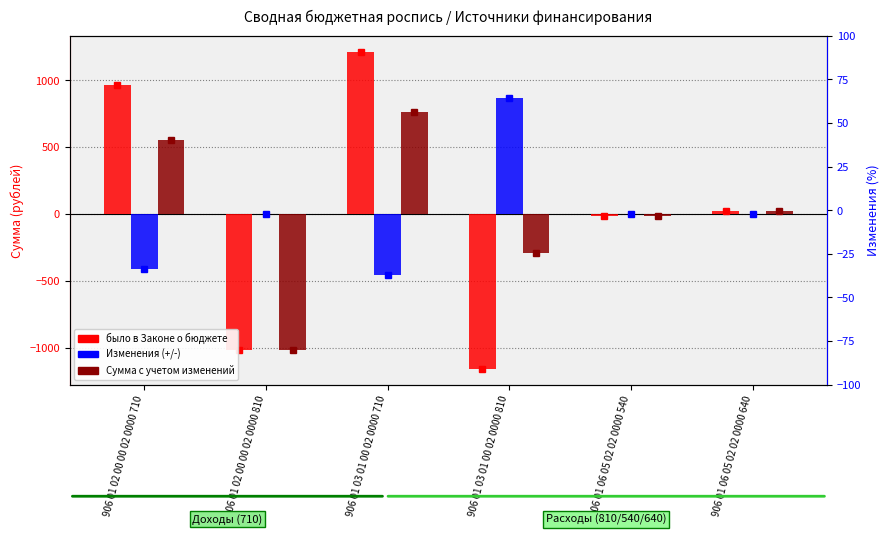

How many bars are there in total?

18